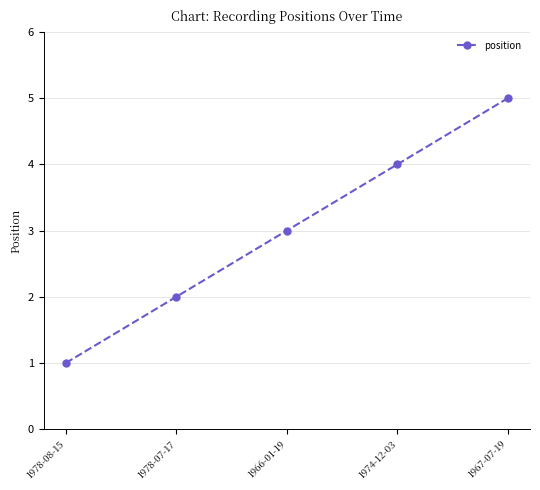

What is the label of the 4th point from the right?

1978-07-17